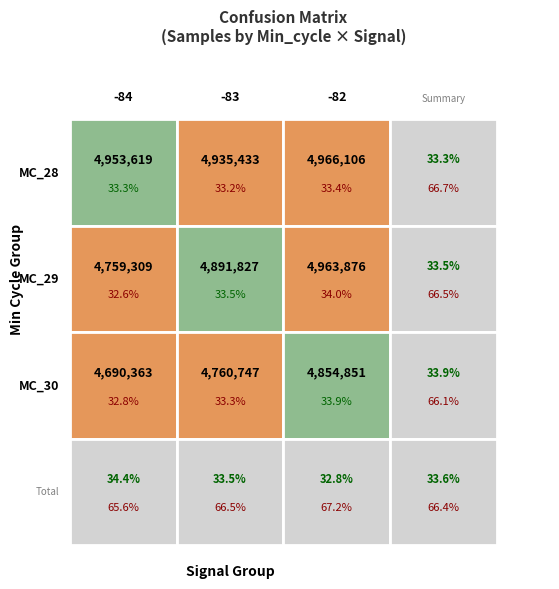

Count the number of data series in this chart.

3